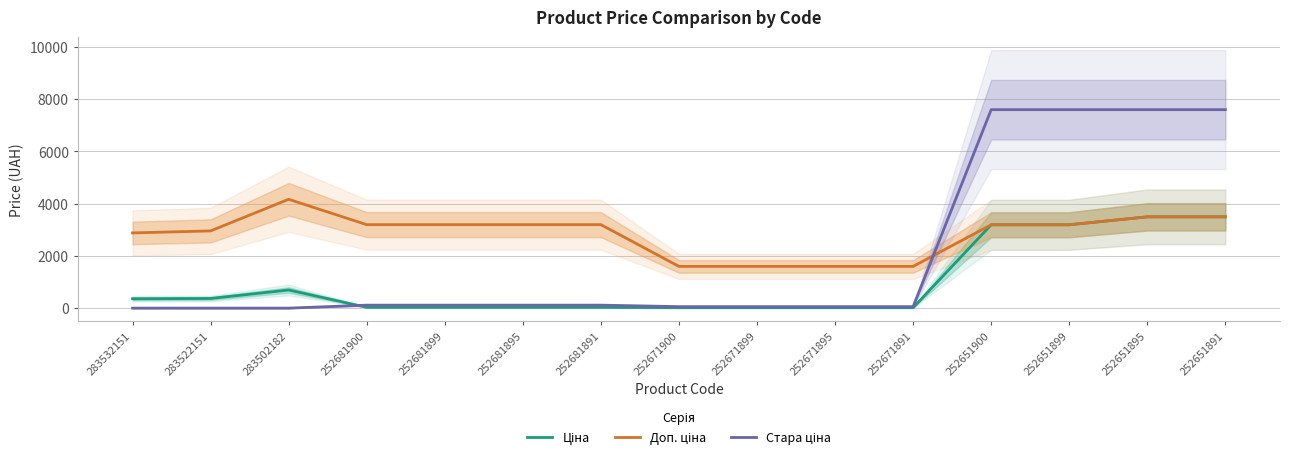

What is the total value across all series at 252681895?

3341.1